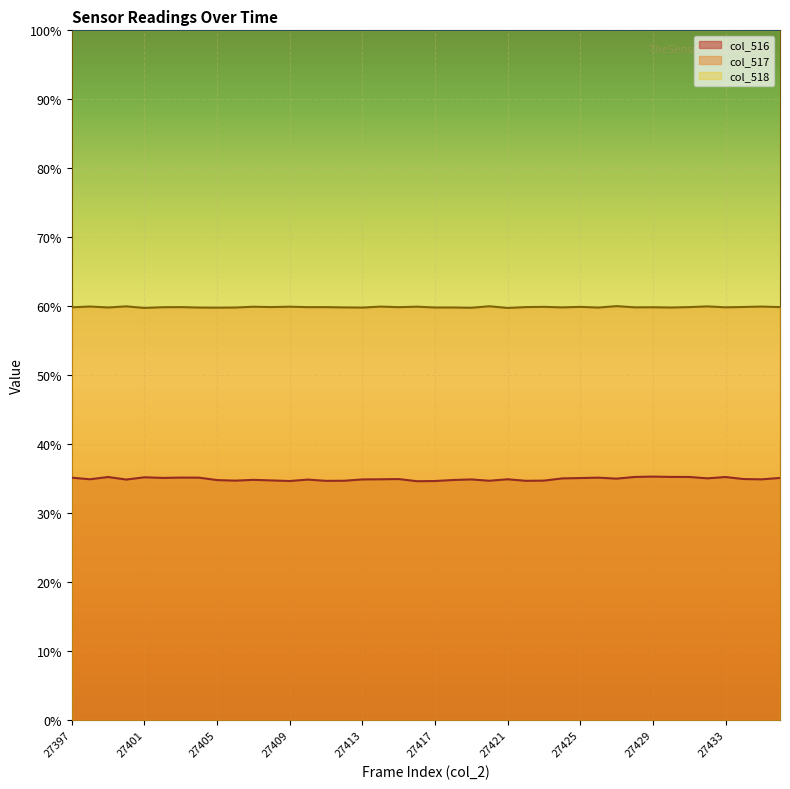

List the labels in order of col_517 value, largest first.

27427, 27420, 27400, 27432, 27398, 27435, 27414, 27416, 27409, 27407, 27423, 27425, 27434, 27408, 27403, 27422, 27431, 27436, 27411, 27410, 27415, 27402, 27429, 27397, 27433, 27428, 27424, 27412, 27399, 27417, 27418, 27430, 27406, 27404, 27426, 27413, 27405, 27419, 27401, 27421